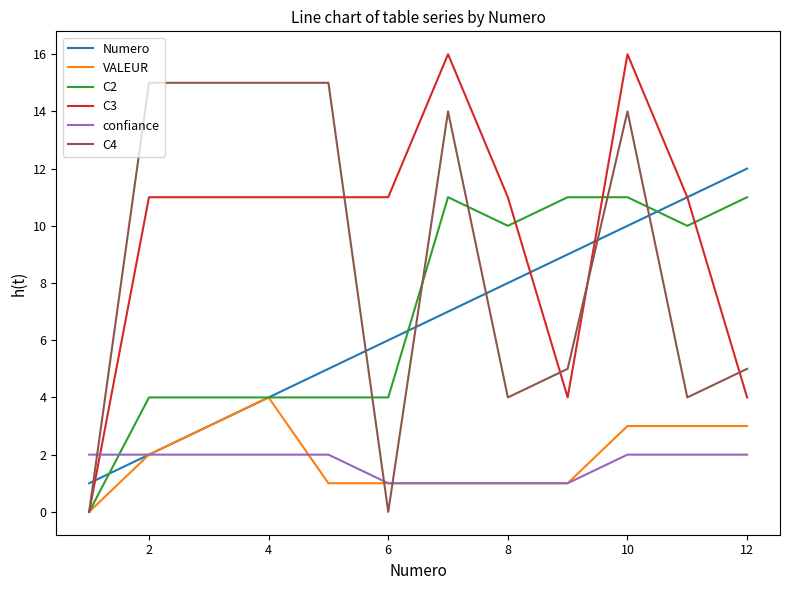

Which series has the widest spread of values?

C3